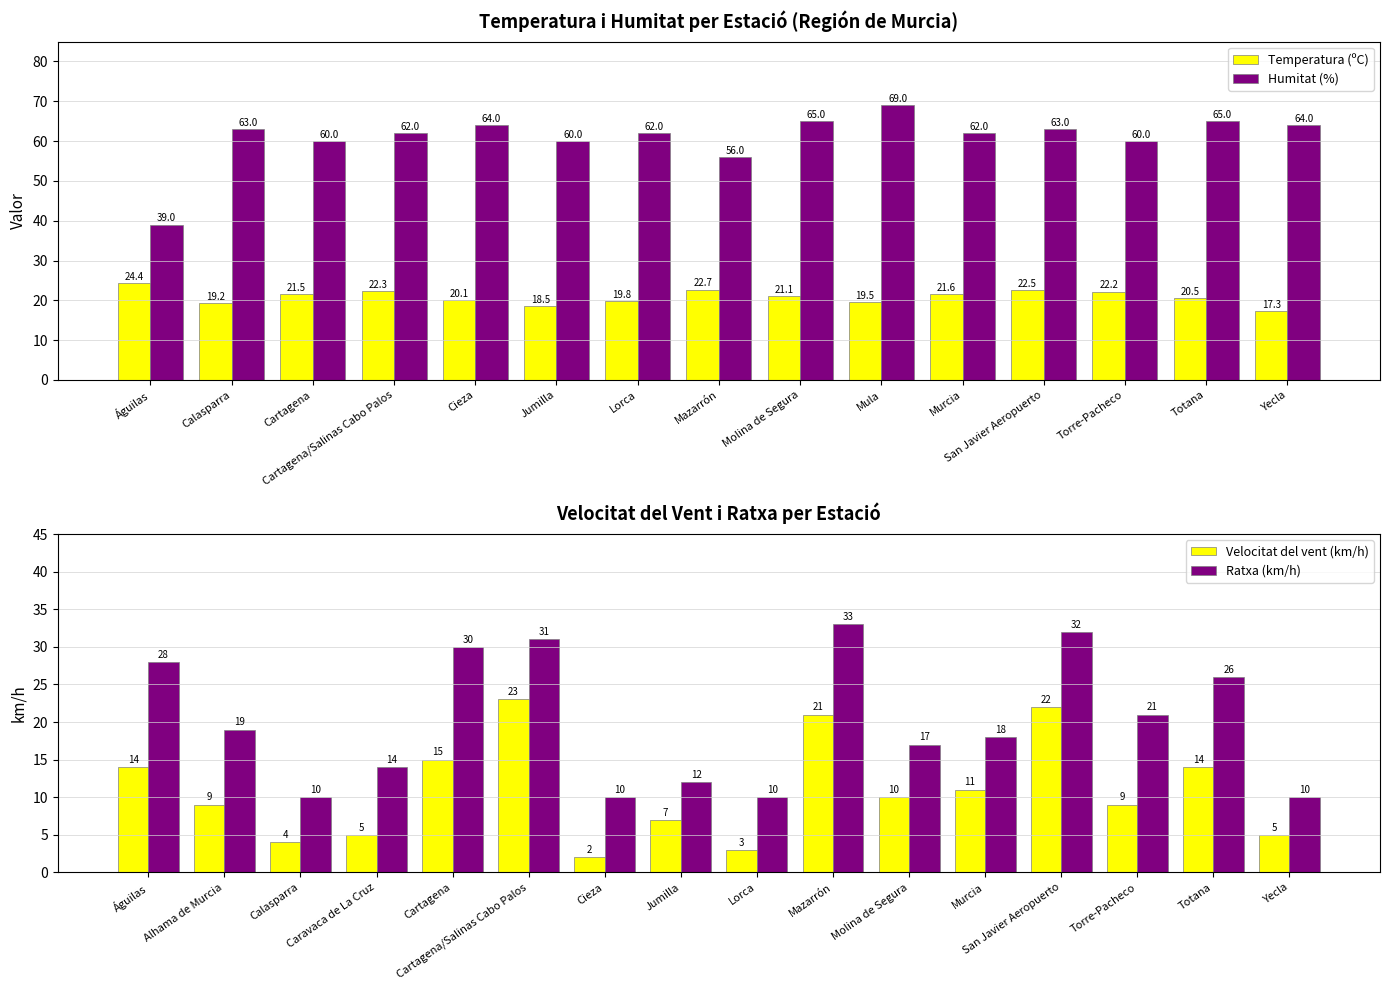

Which series has the widest spread of values?

Humitat (%)